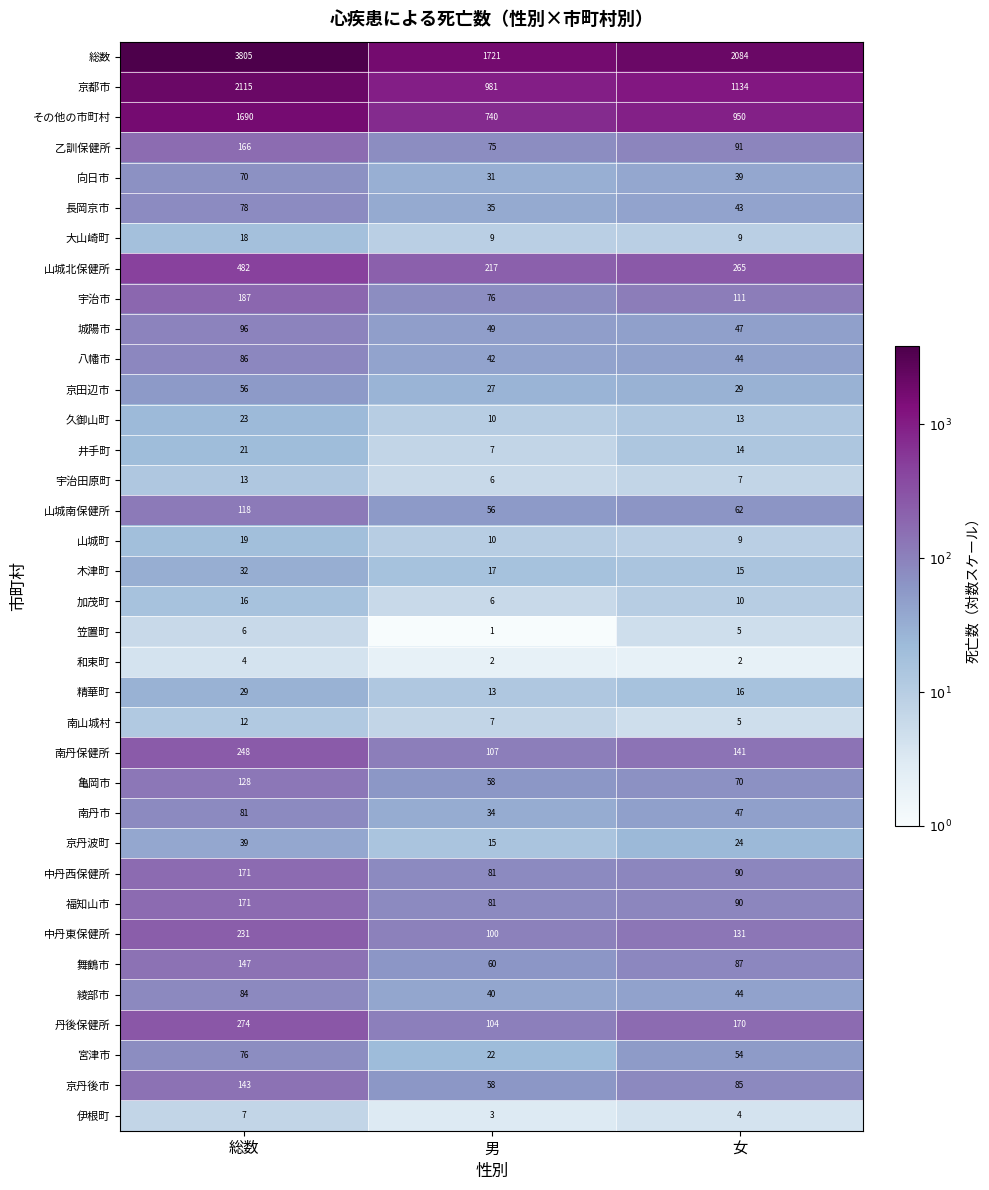

What is the average value of the 南丹市 series?

54